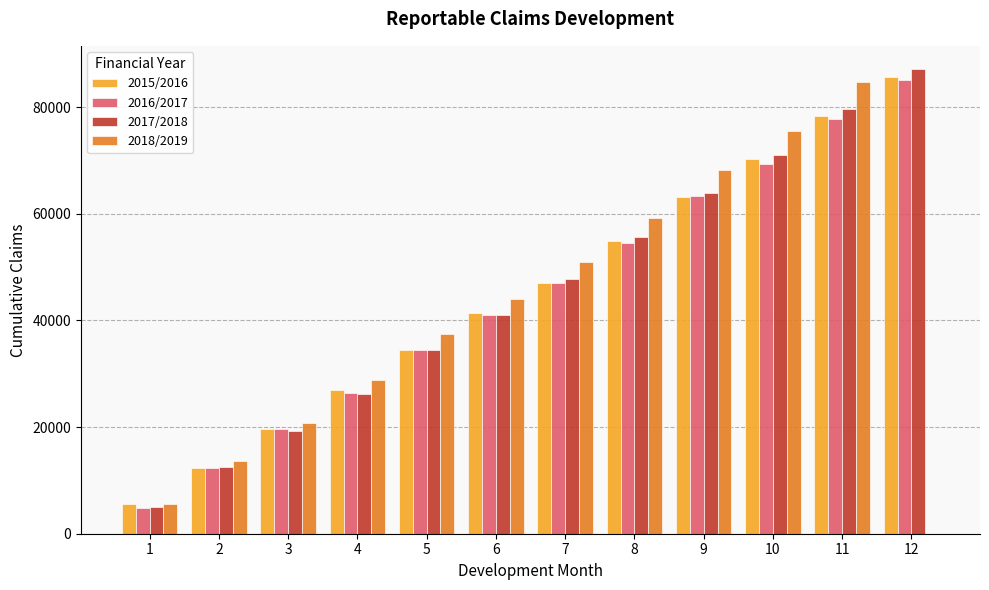

What value does the 2016/2017 series have at 6?

41048